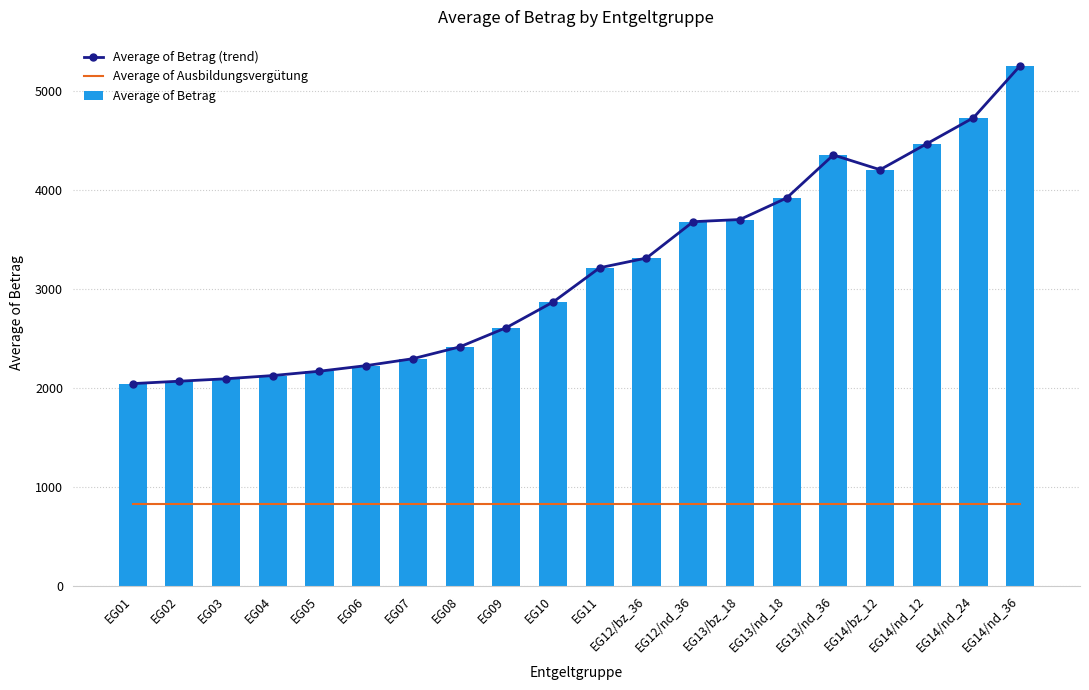

At which category is the sum across all series the highest?

EG14/nd_36